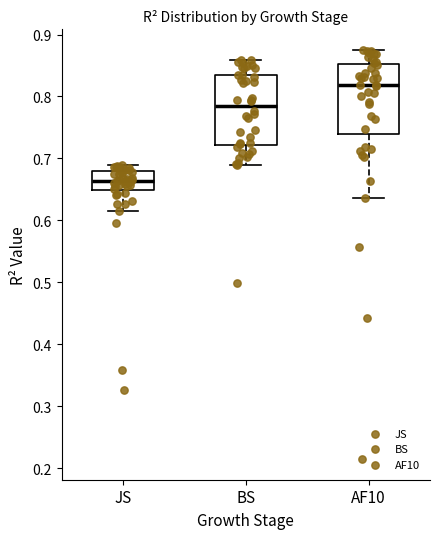

Where does the median line of the box for AF10 sit on the y-axis? The values are not printed on the chart, so give them approximately, as read against the axis.

0.82